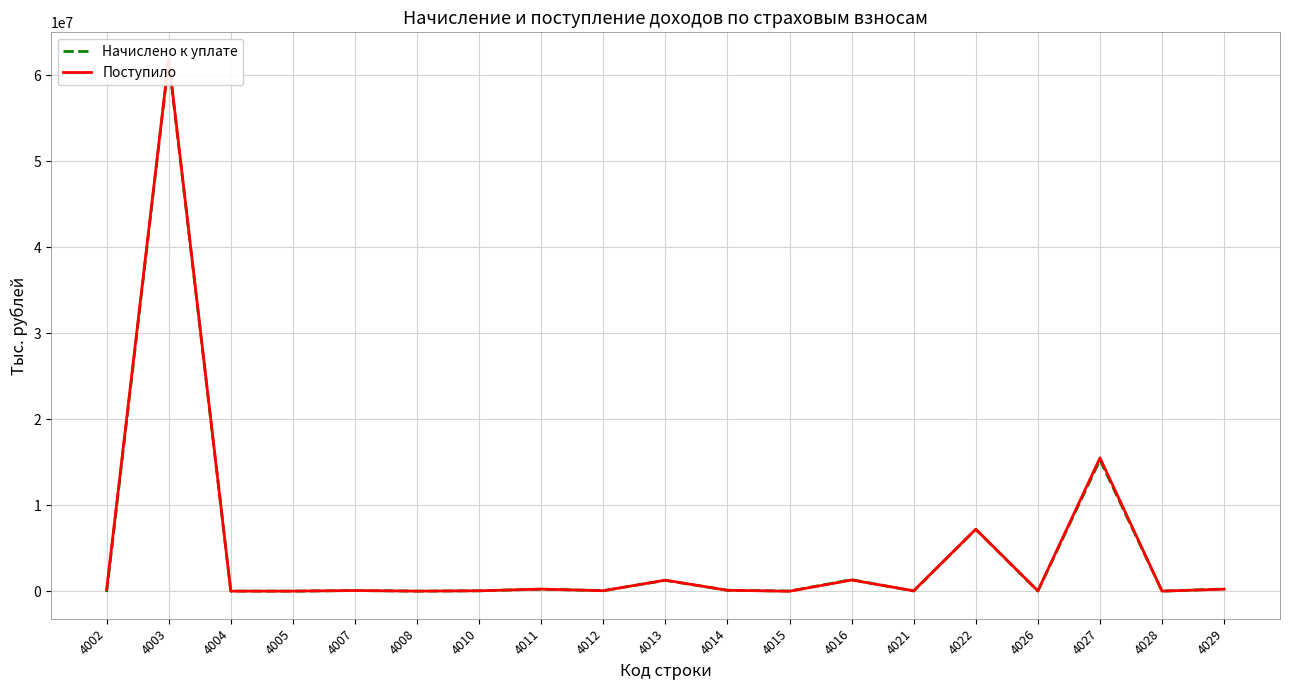

Is the value of Начислено к уплате at 4021 greater than the value of Поступило at 4004?

Yes